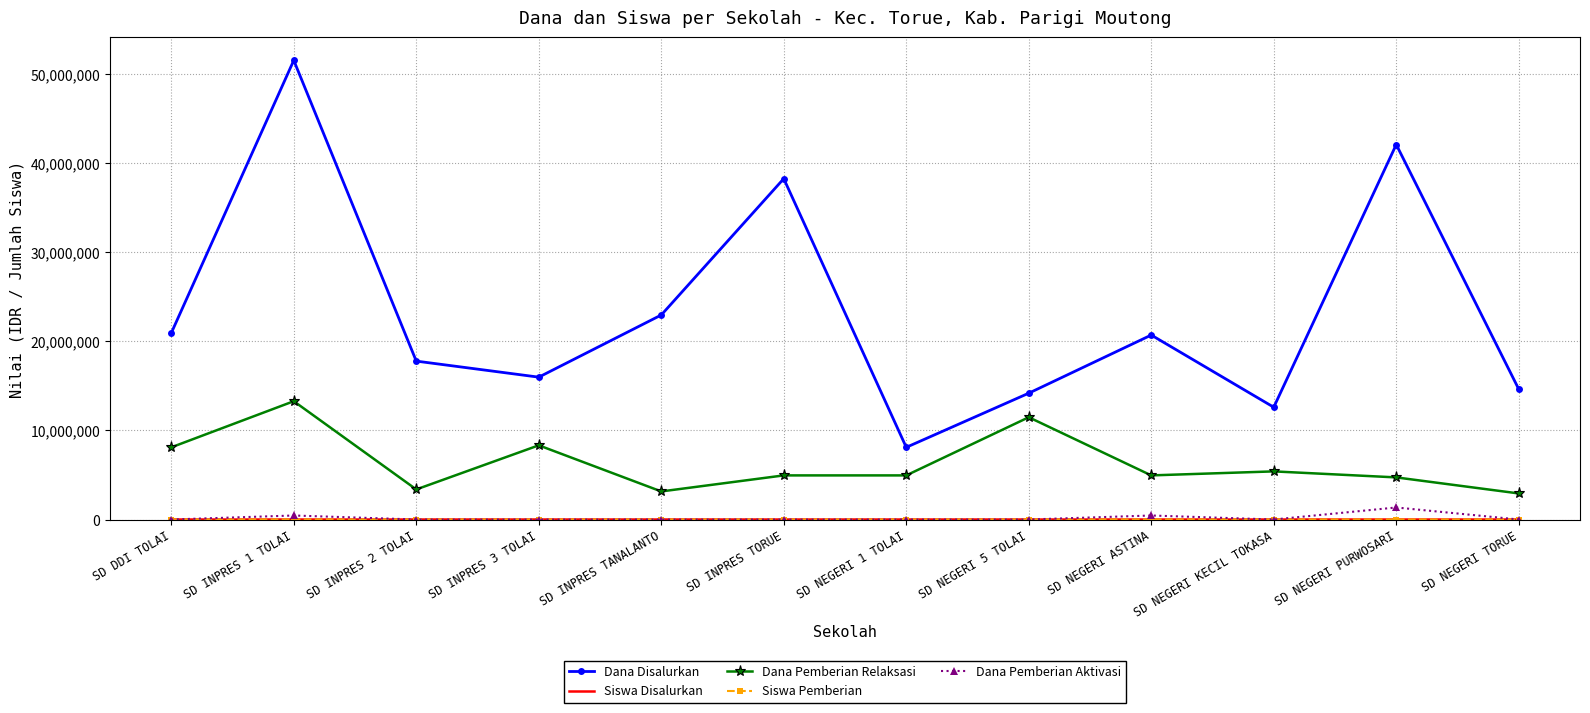

The Dana Pemberian Relaksasi series shows 4950000 at SD NEGERI ASTINA. True or false?

True